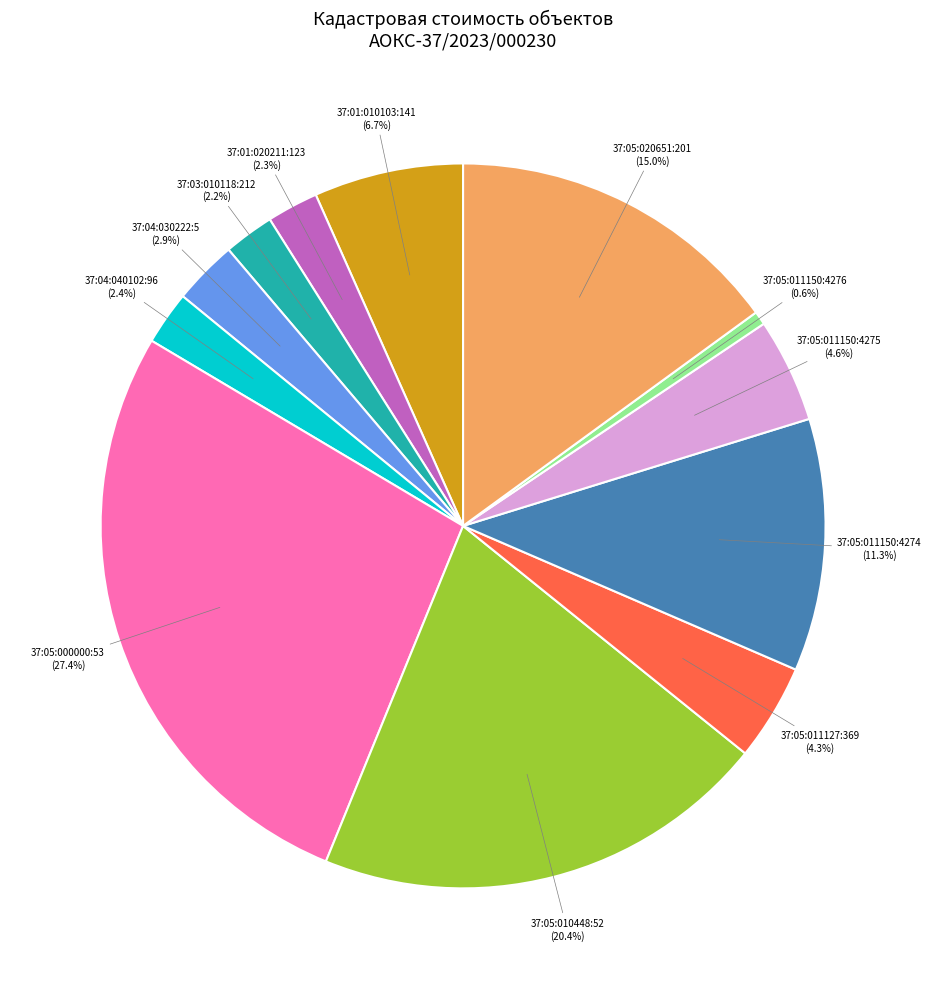

Which has a higher value, 37:04:040102:96 (2.4%) or 37:05:011150:4275 (4.6%)?

37:05:011150:4275 (4.6%)